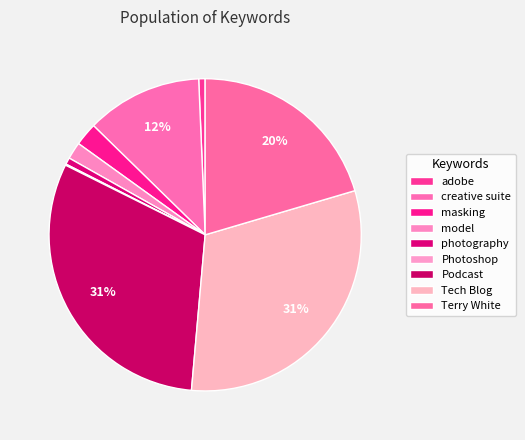

How many segments does this pie chart have?

9